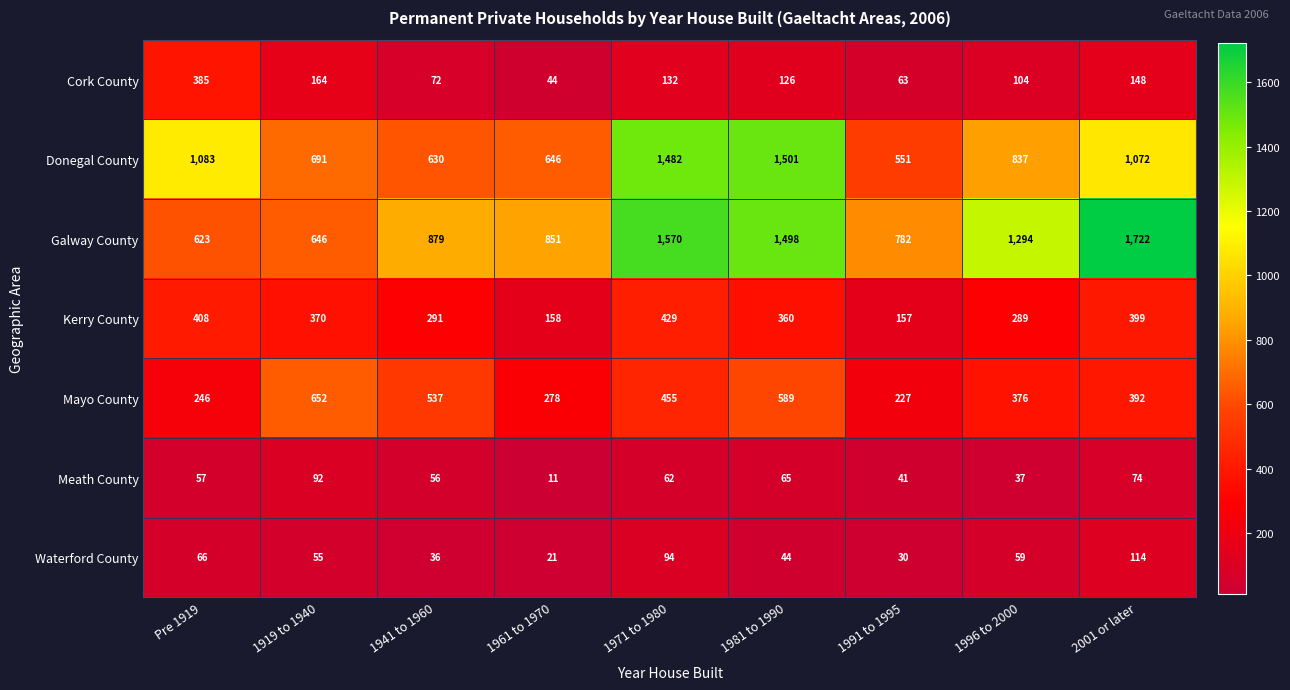

True or false: Galway County has a value of 623 at Pre 1919.

True